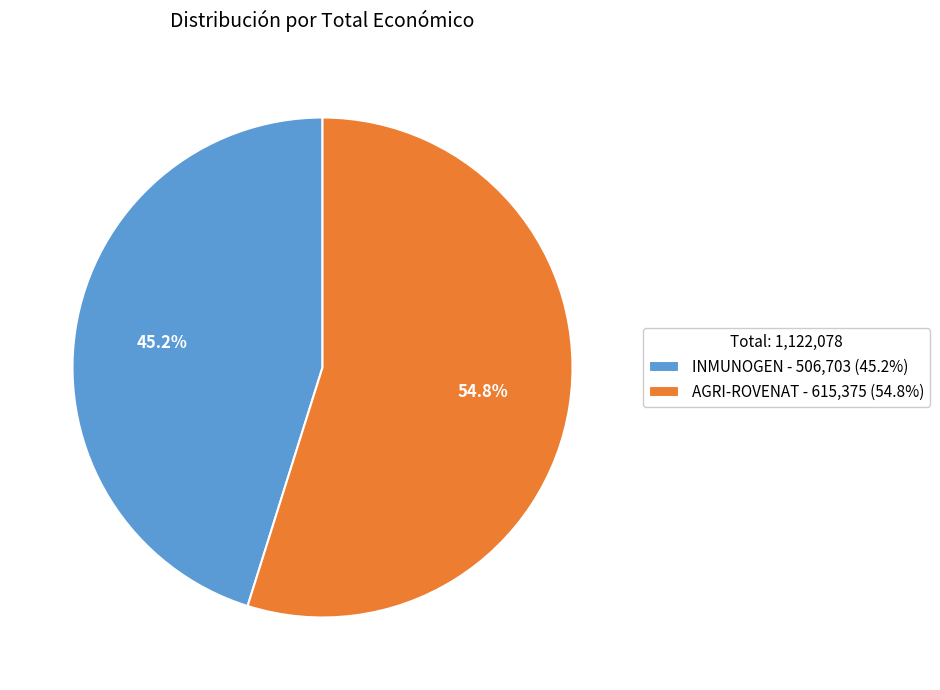

How many segments does this pie chart have?

2